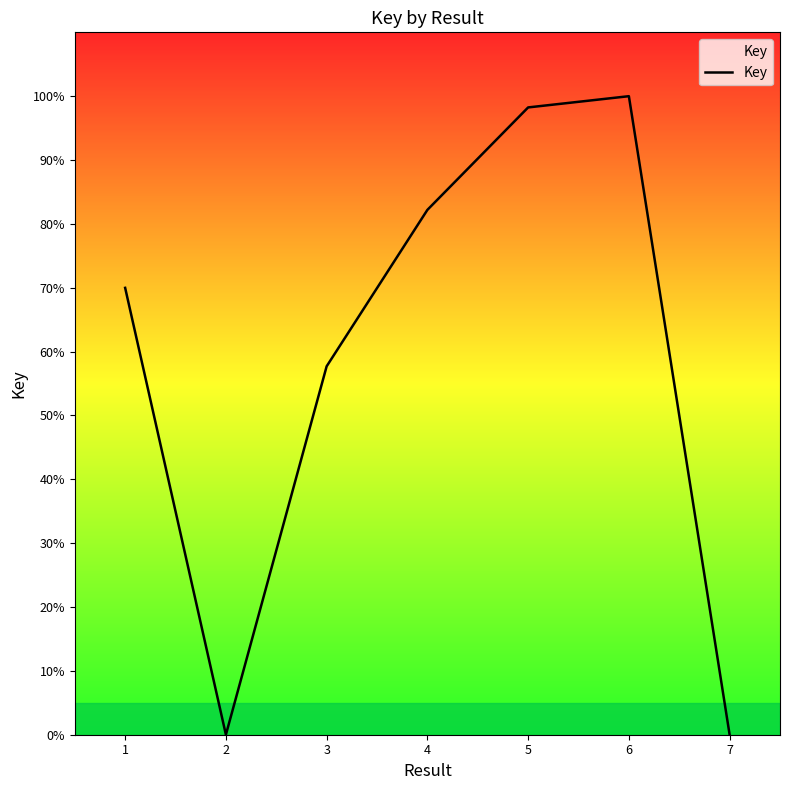

How many lines are shown in the chart?

1